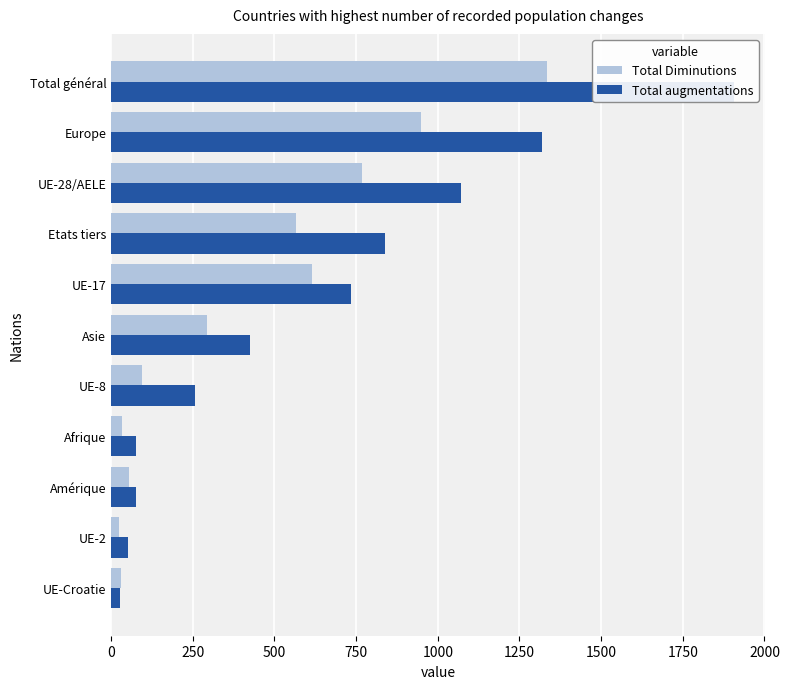

Is the value of Total Diminutions at UE-17 greater than the value of Total augmentations at UE-28/AELE?

No